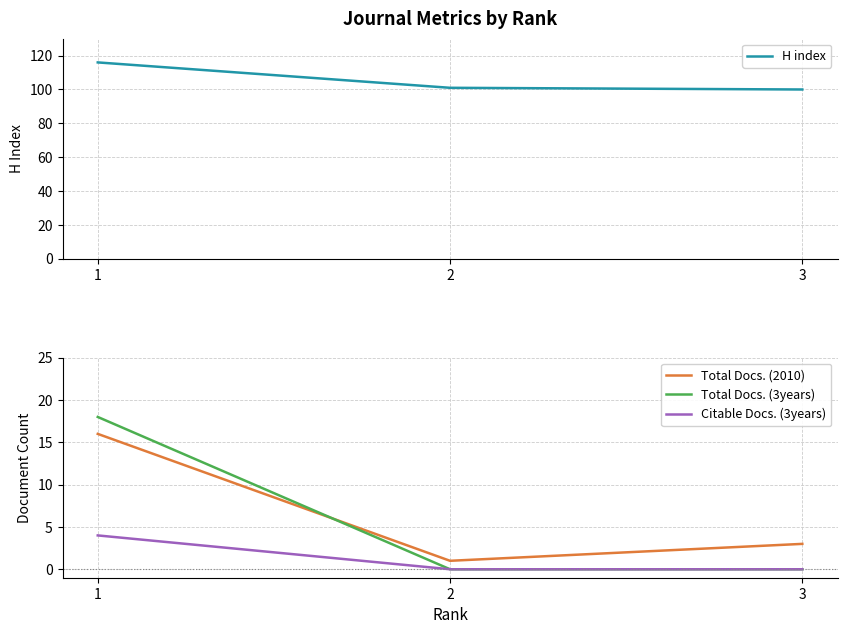

What is the difference between the H index values at 1 and 2?

15